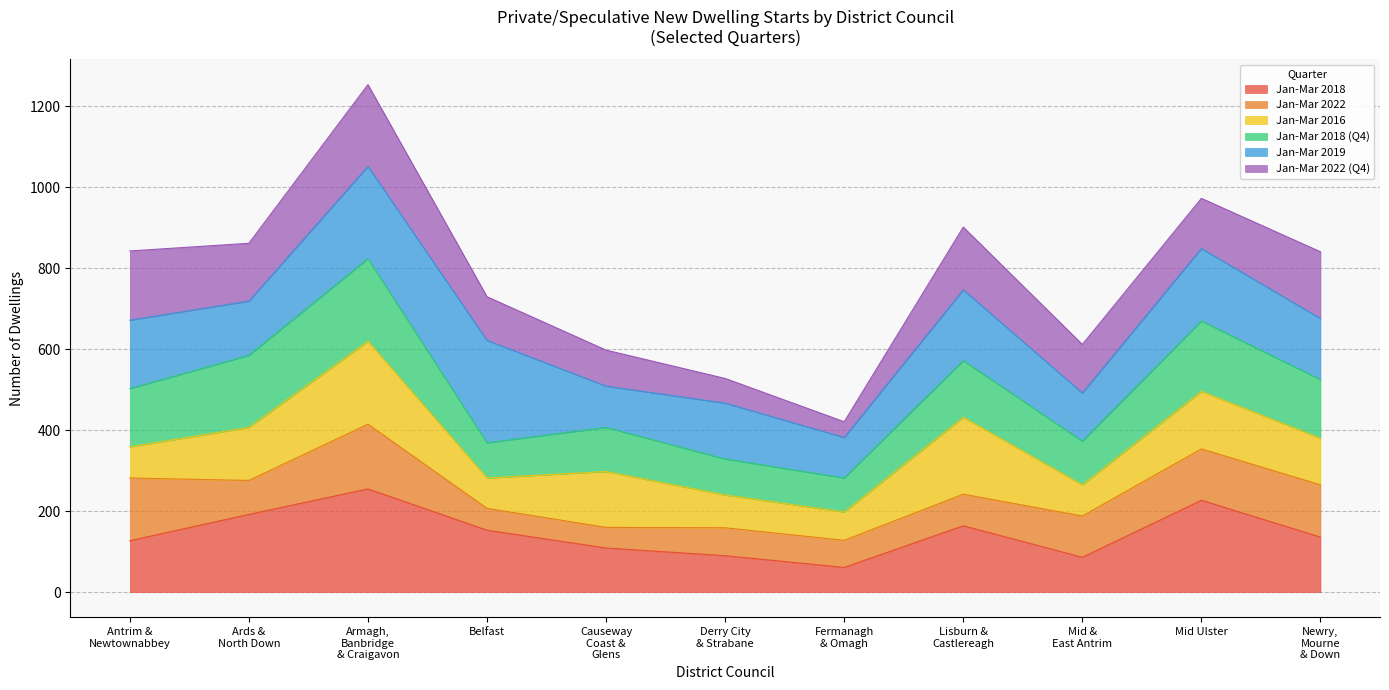

What is the value of the Jan - Mar 2018 point at the 2nd from the left?

192